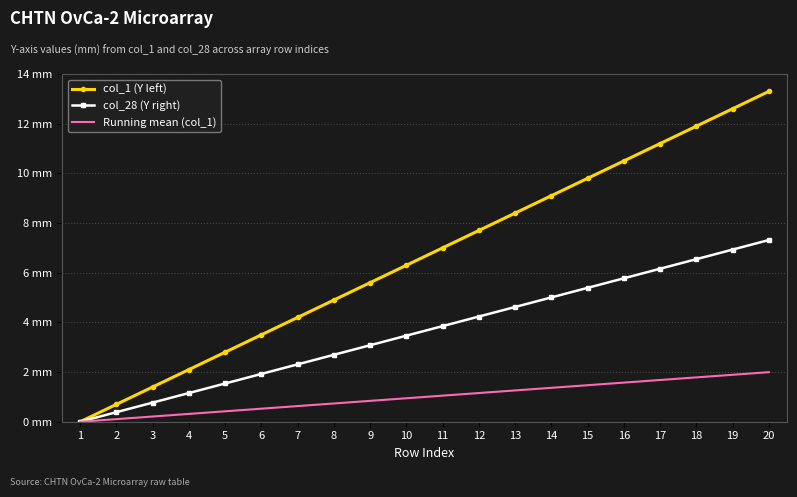

What are all the series names shown in the legend?

col_1 (Y left), col_28 (Y right), Running mean (col_1)